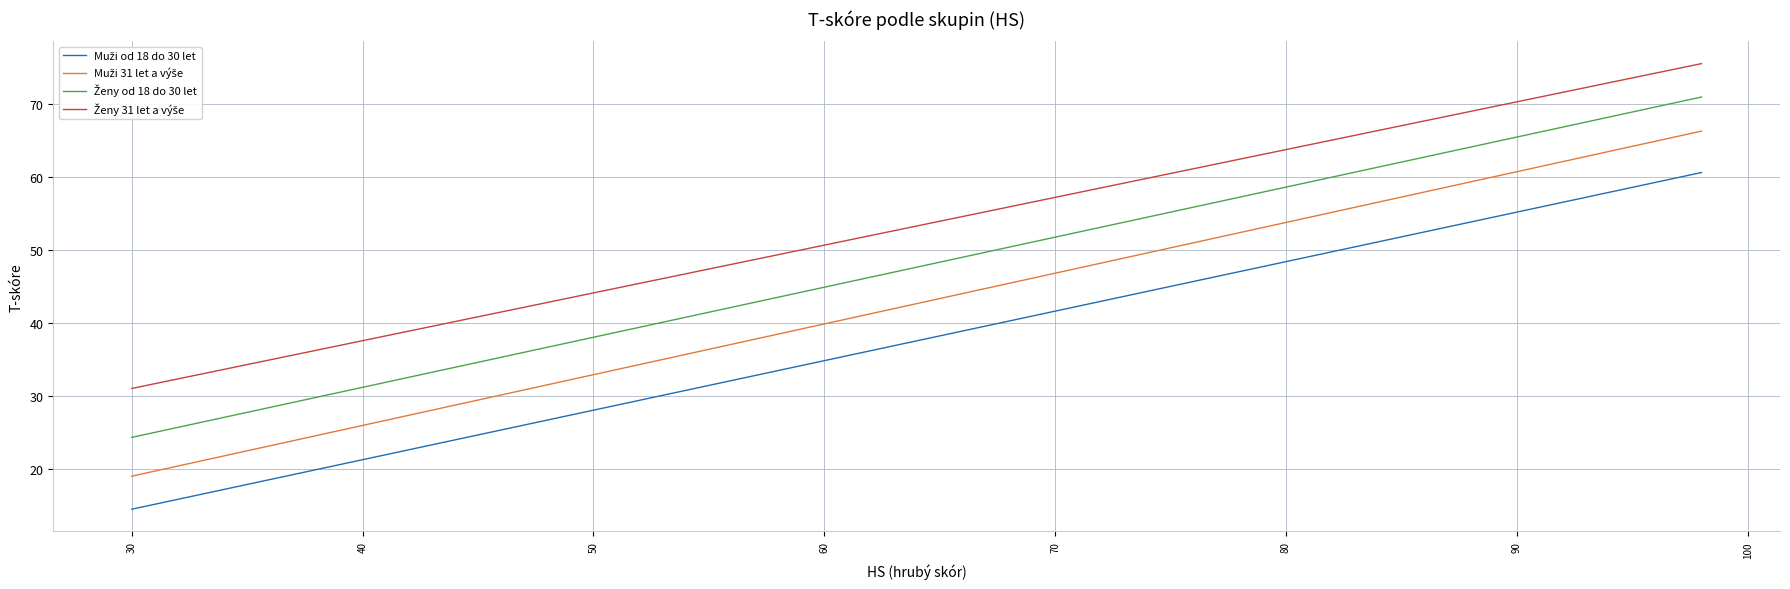

What is the smallest value displayed?

14.5